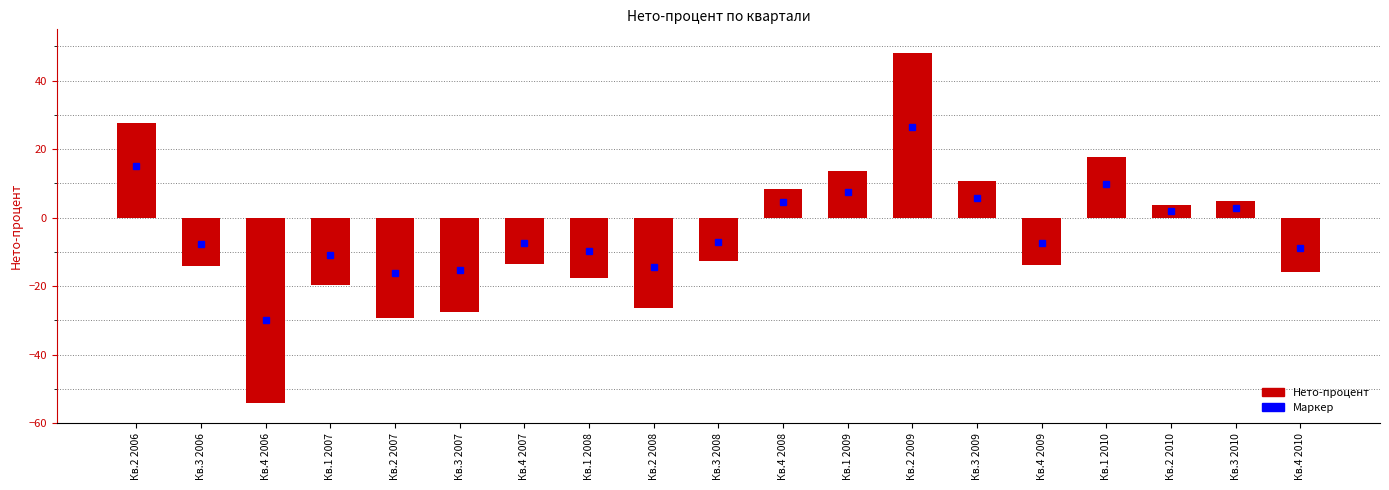

What is the sum of the values at Кв.3 2006 and Кв.4 2007?

-27.7